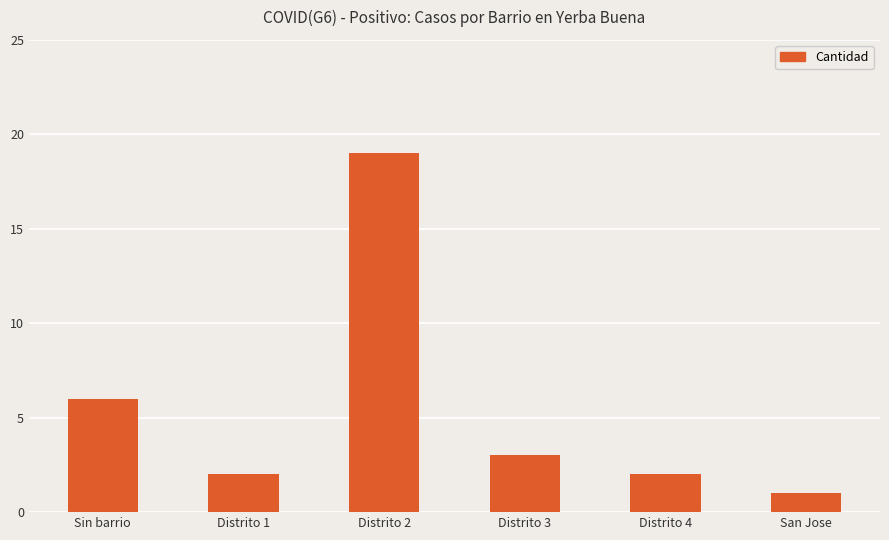

How many data points does each series have?

6